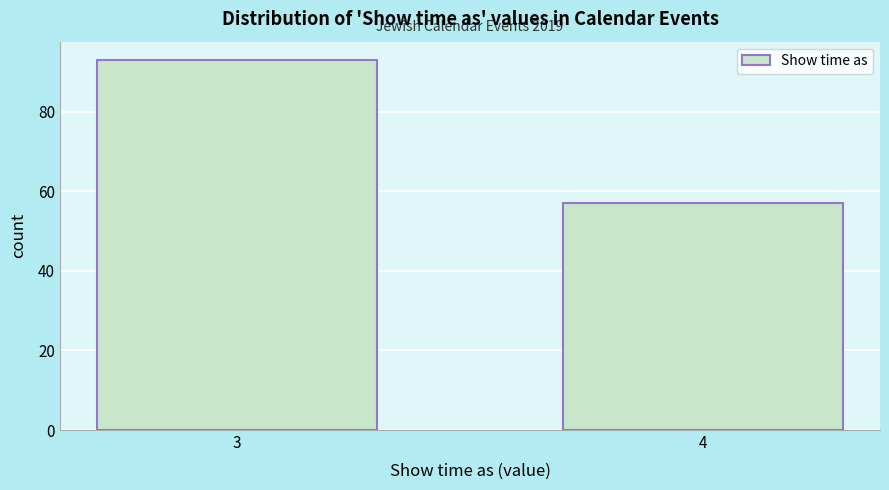

Reading right to left, what are all the values shown in this chart?

4=57	3=93